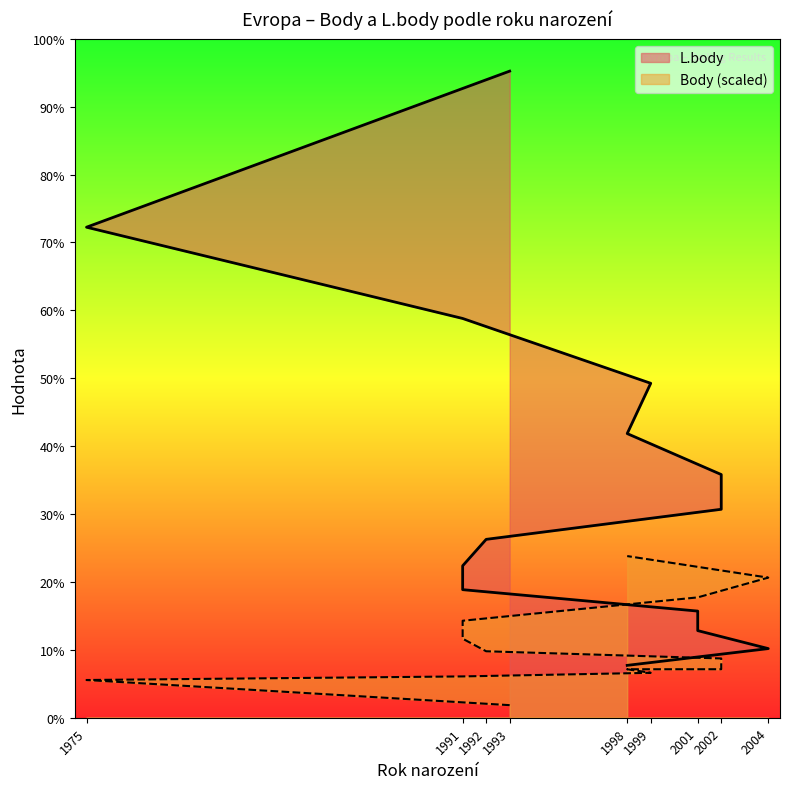

How many data points in L.body are above 1206?

6